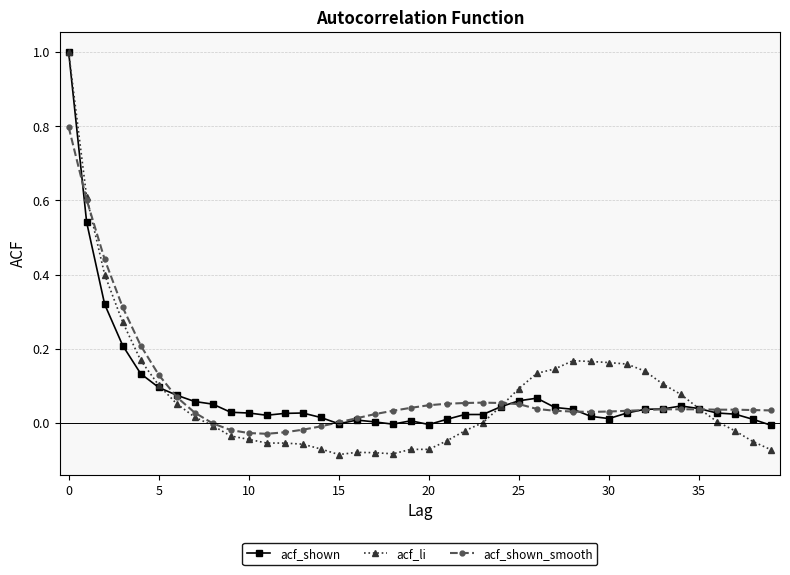

What is the sum of all acf_shown values?

3.2